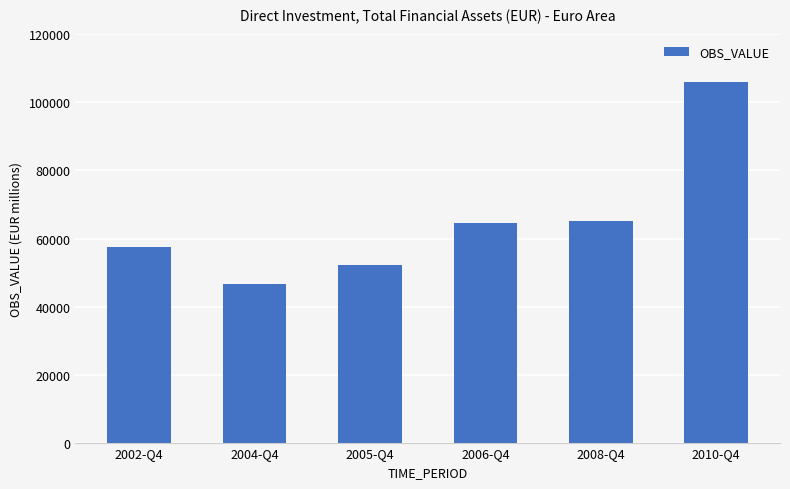

What is the label of the 5th bar from the left?

2008-Q4